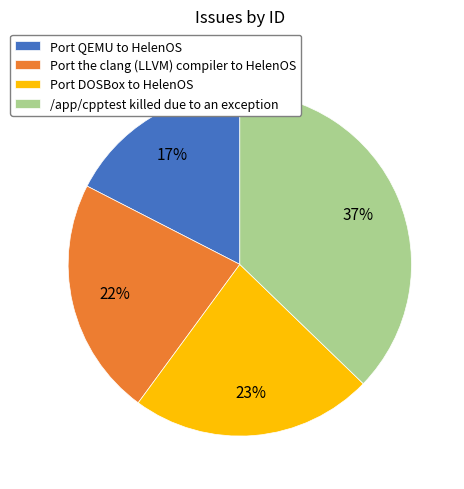

What is the largest slice in the pie chart?

/app/cpptest killed due to an exception